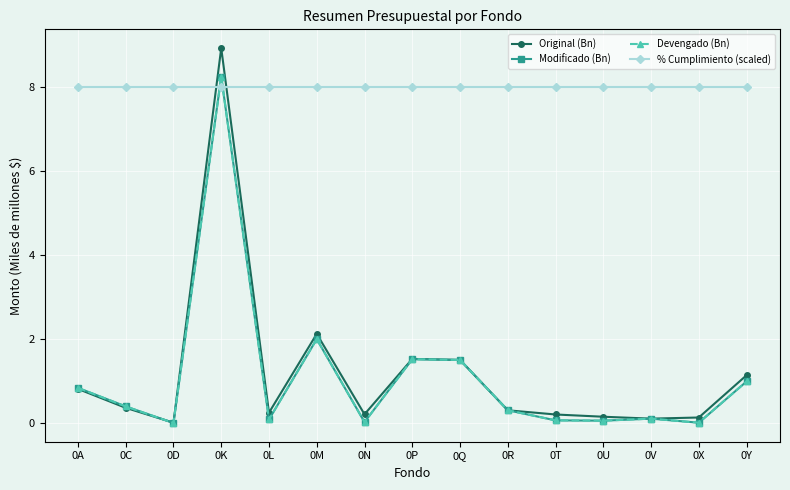

Is it true that Modificado (Bn) equals 0.1 at 0L?

True